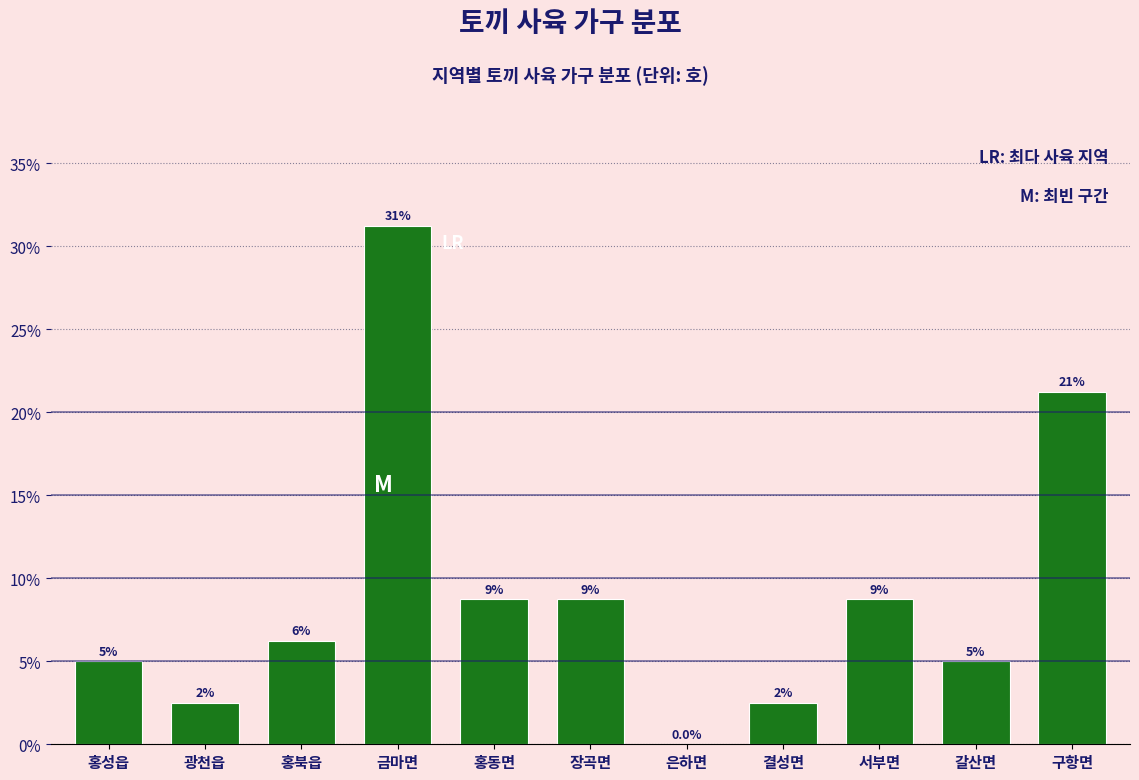

Are the bars horizontal?

No